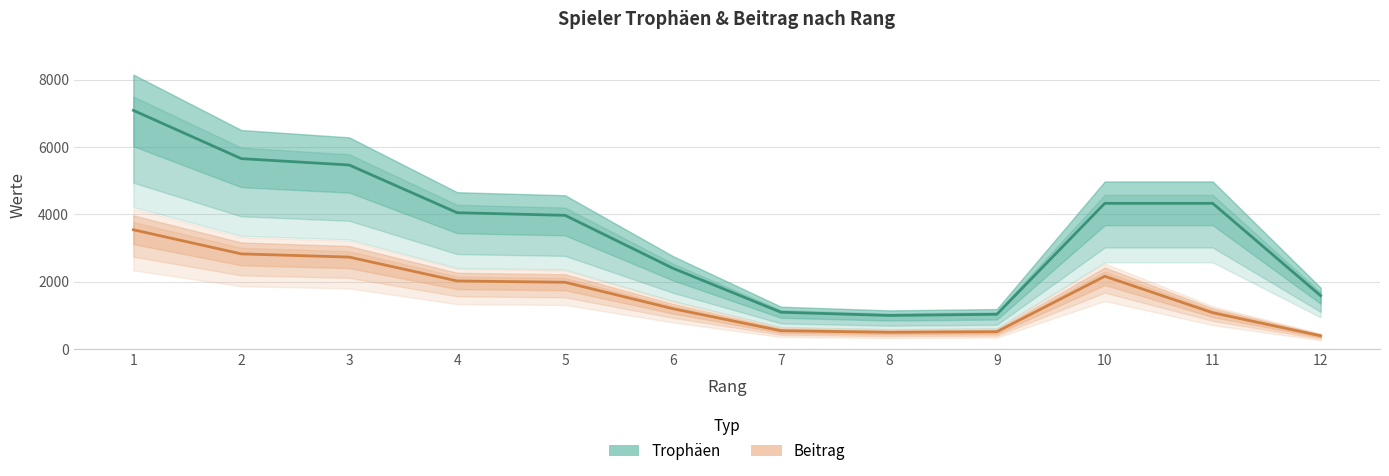

List the series in order of their peak value, lowest first.

Beitrag, Trophäen